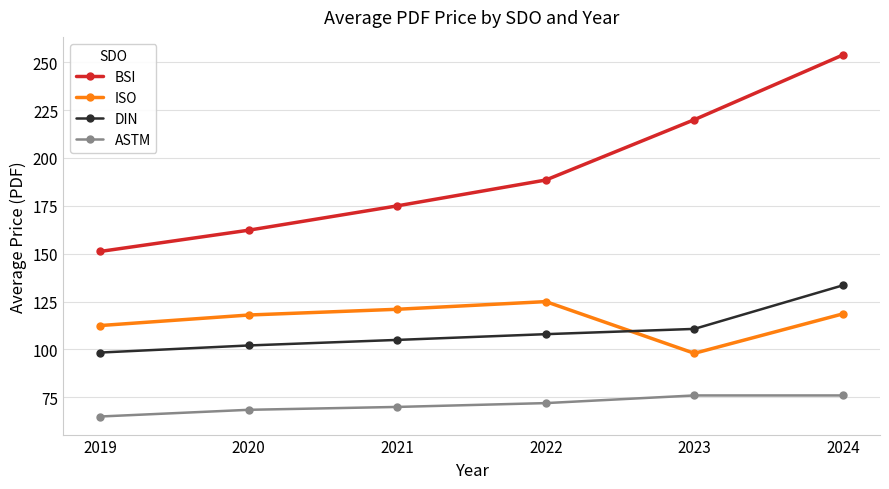

At 2020, list the series in order from largest to smallest.

BSI, ISO, DIN, ASTM